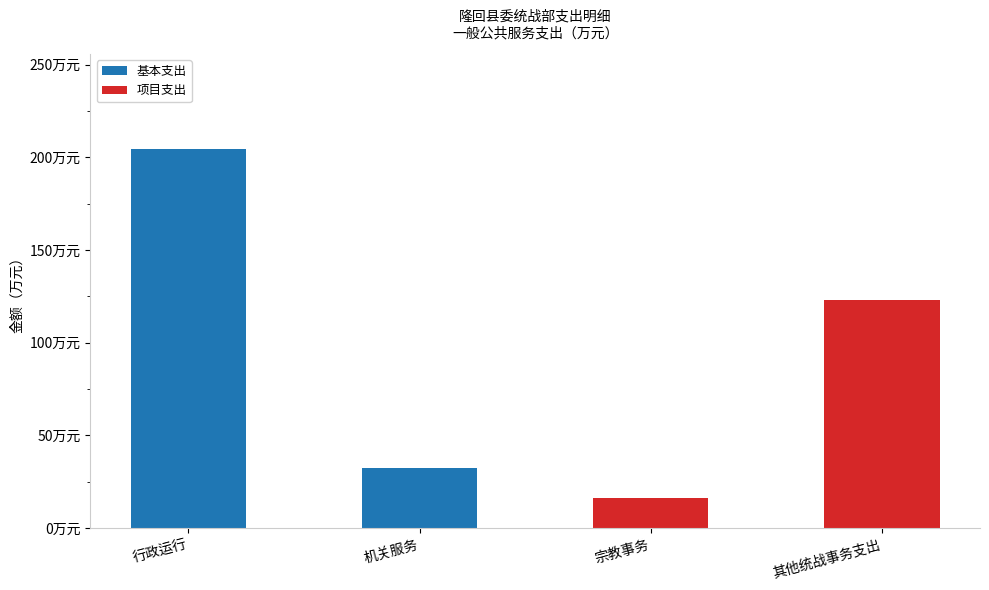

What is the label of the 4th bar from the right?

行政运行